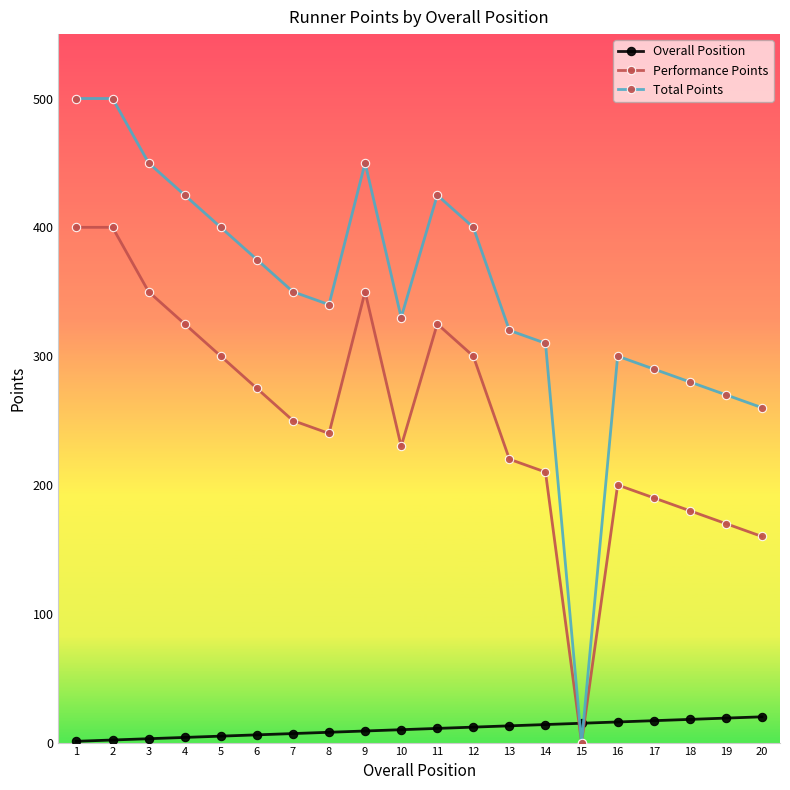

What are all the series names shown in the legend?

Overall Position, Performance Points, Total Points